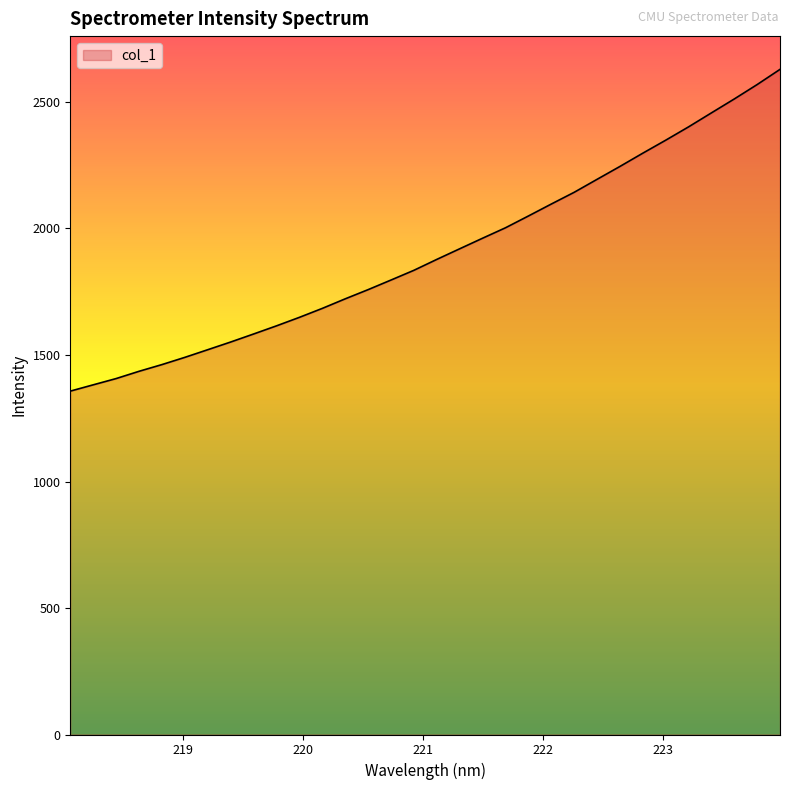

What is the minimum value shown in the chart?

1357.2